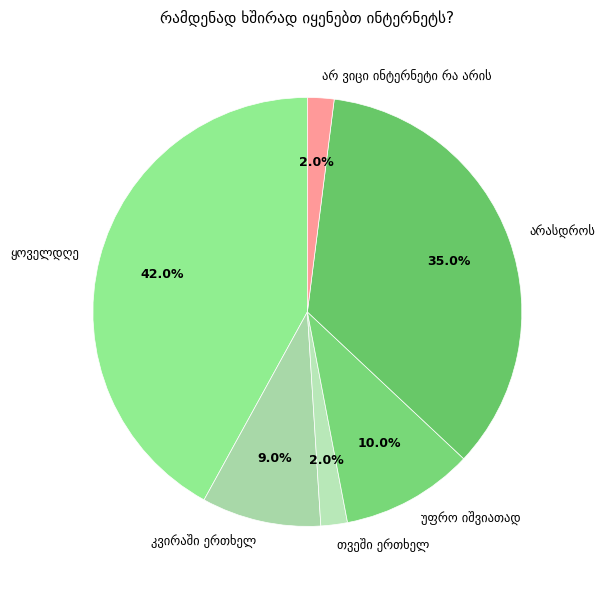

How many segments does this pie chart have?

6